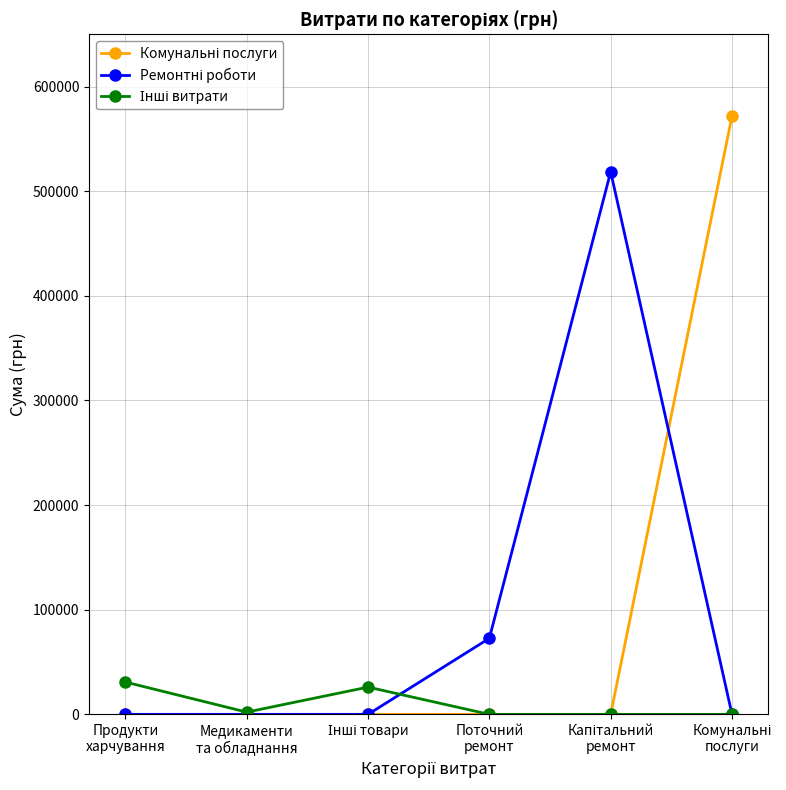

What is the maximum value shown in the chart?

571922.5